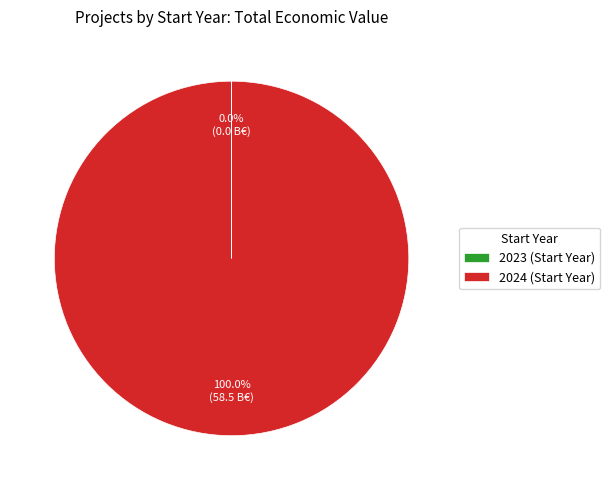

Does 2024 (Start Year) account for over 50% of the chart?

Yes